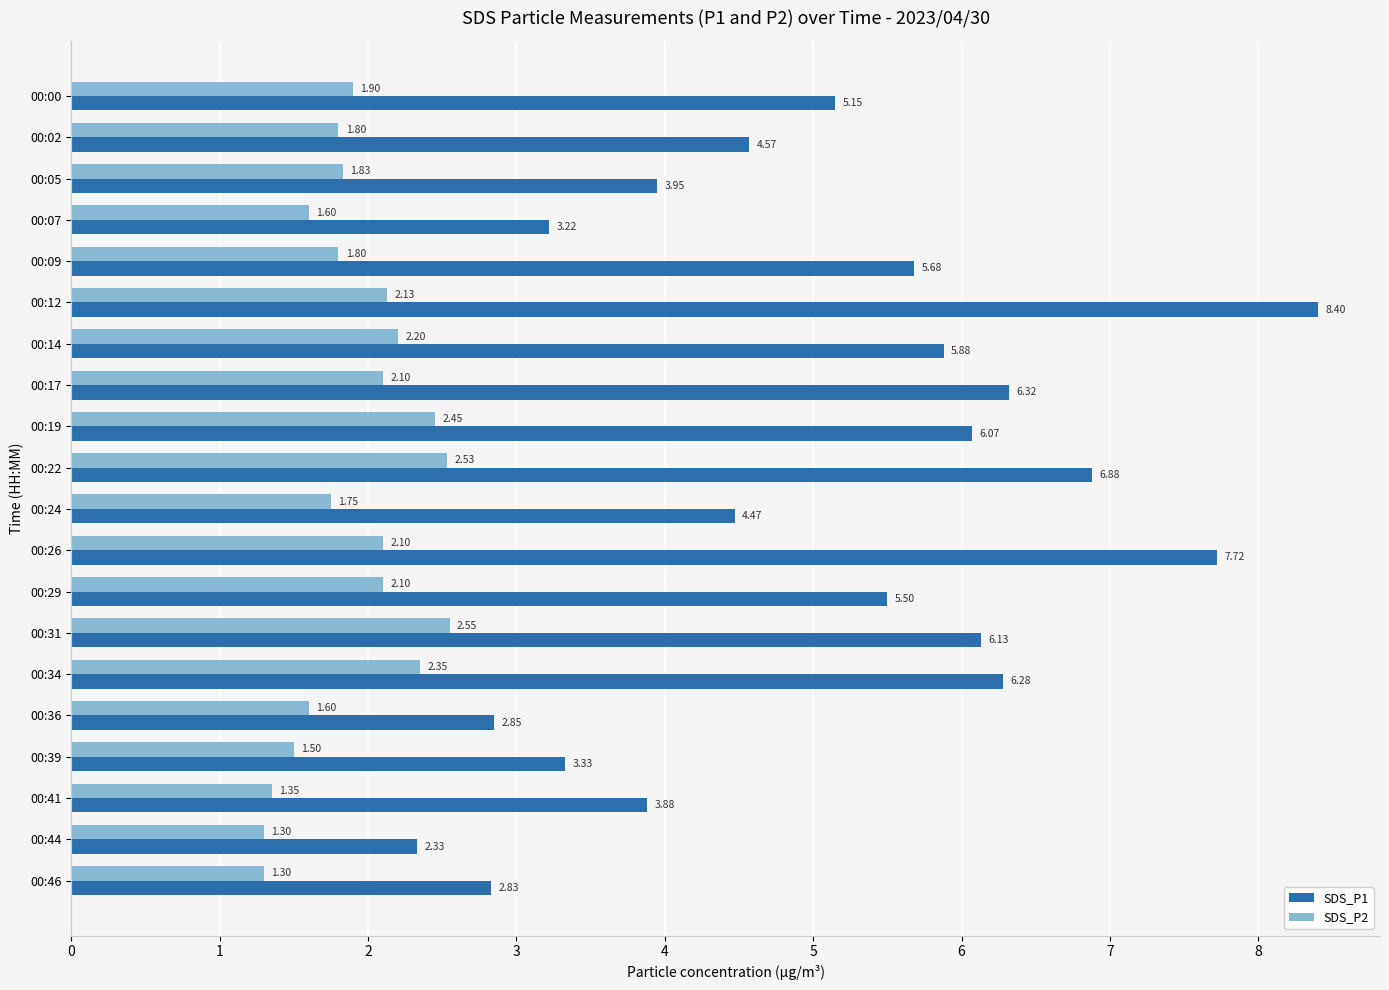

Which series has the widest spread of values?

SDS_P1